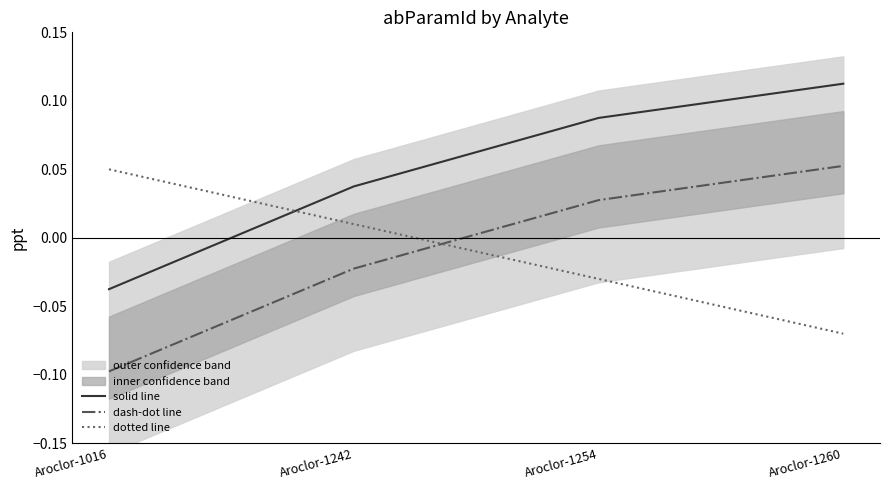

What is the lowest value of the dash-dot line series?

-0.1